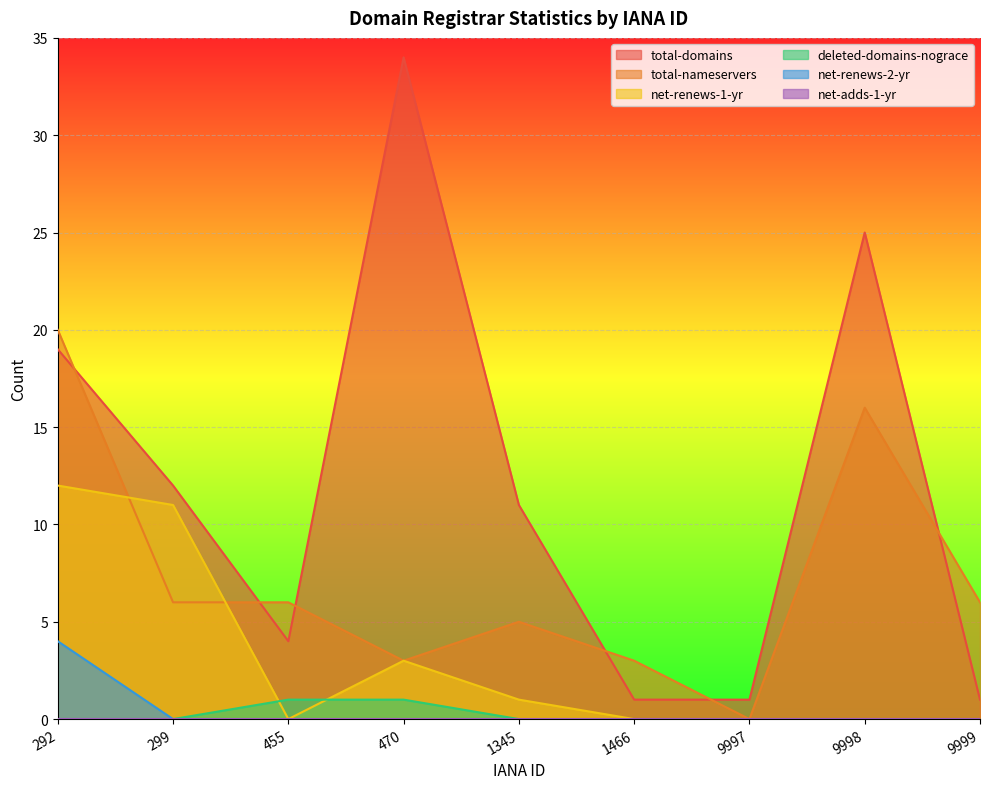

At how many categories does at least one series exceed 2?

8